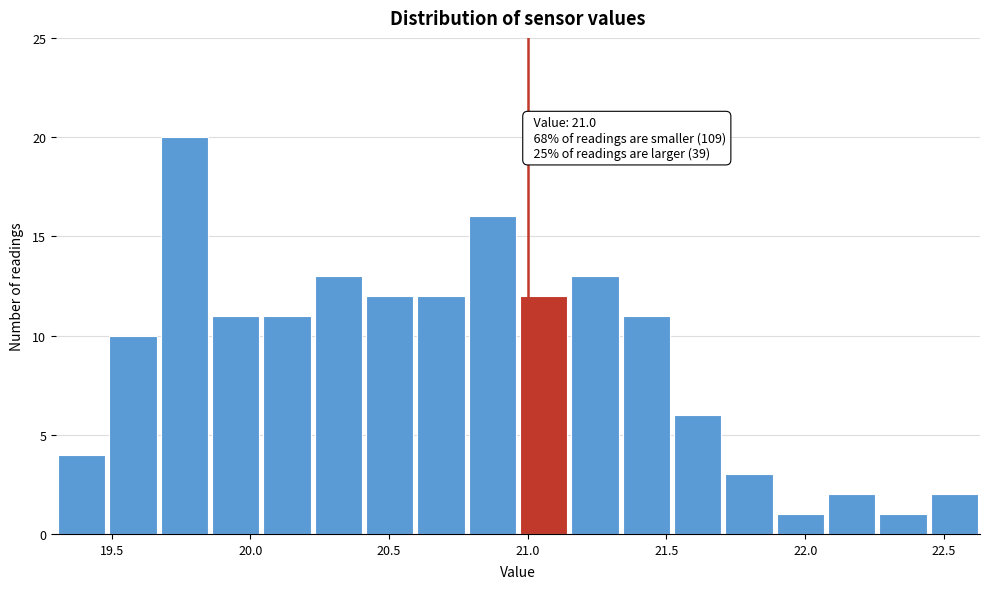

Around what value on the x-axis is the tallest bar? Give the approximate position of its centre, as read against the axis.

19.75